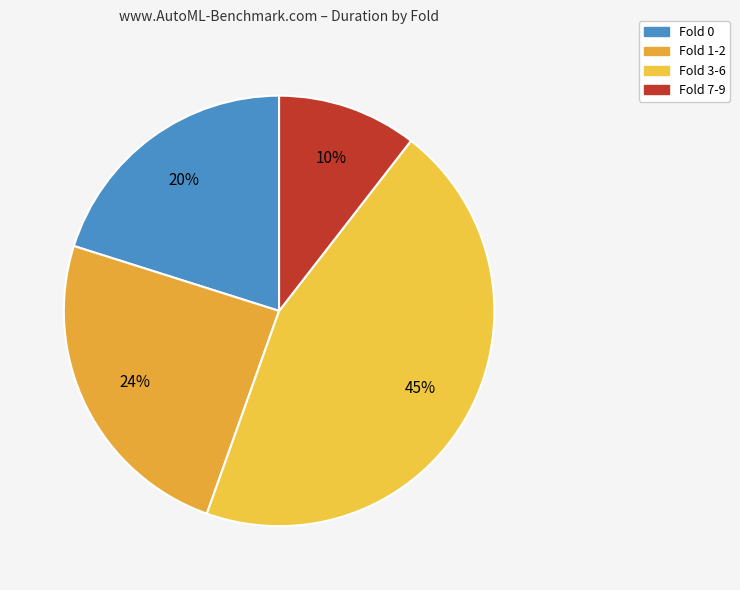

How many segments does this pie chart have?

4